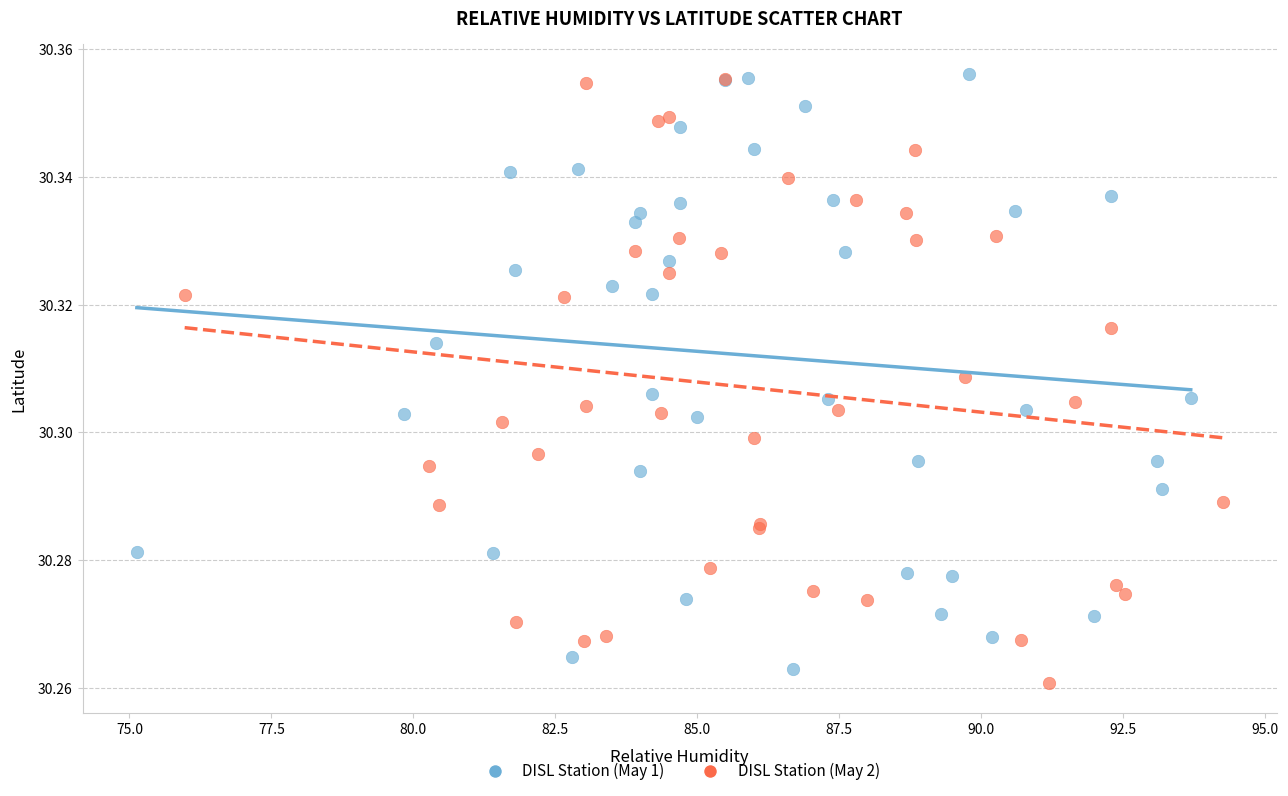

What are all the series names shown in the legend?

DISL Station (May 1), DISL Station (May 2)